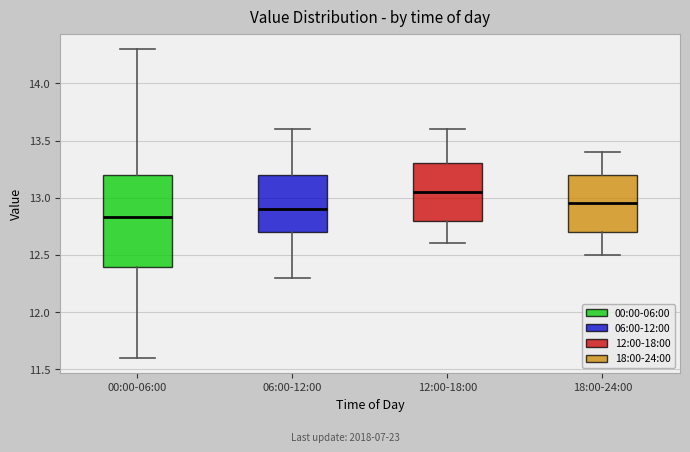

Where does the upper whisker of the box for 12:00-18:00 end on the y-axis? The values are not printed on the chart, so give them approximately, as read against the axis.

13.60